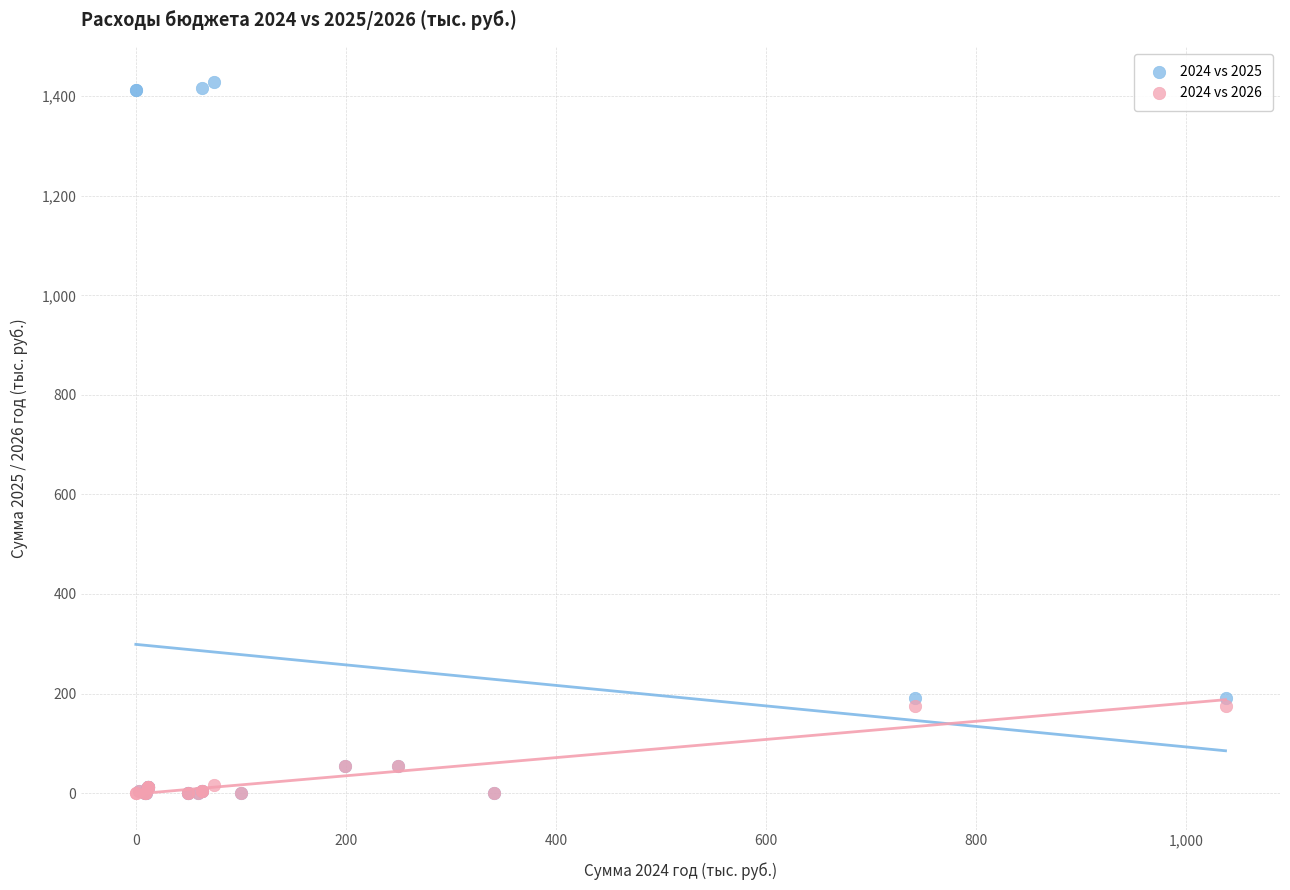

What are all the series names shown in the legend?

2024 vs 2025, 2024 vs 2026